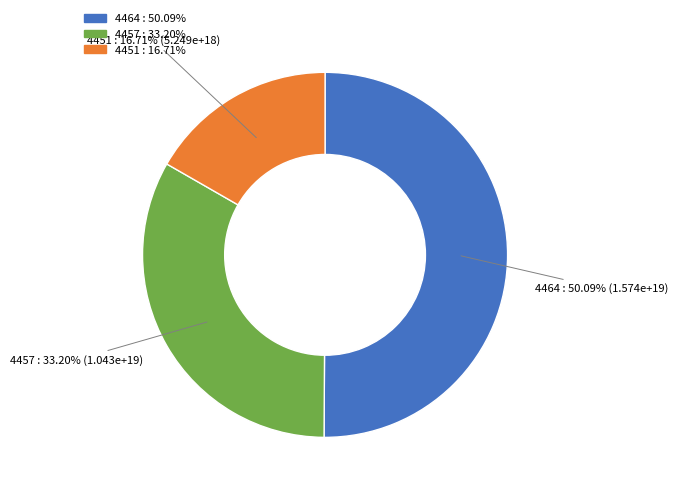

To the nearest percent, what is the average slice percentage?

33%